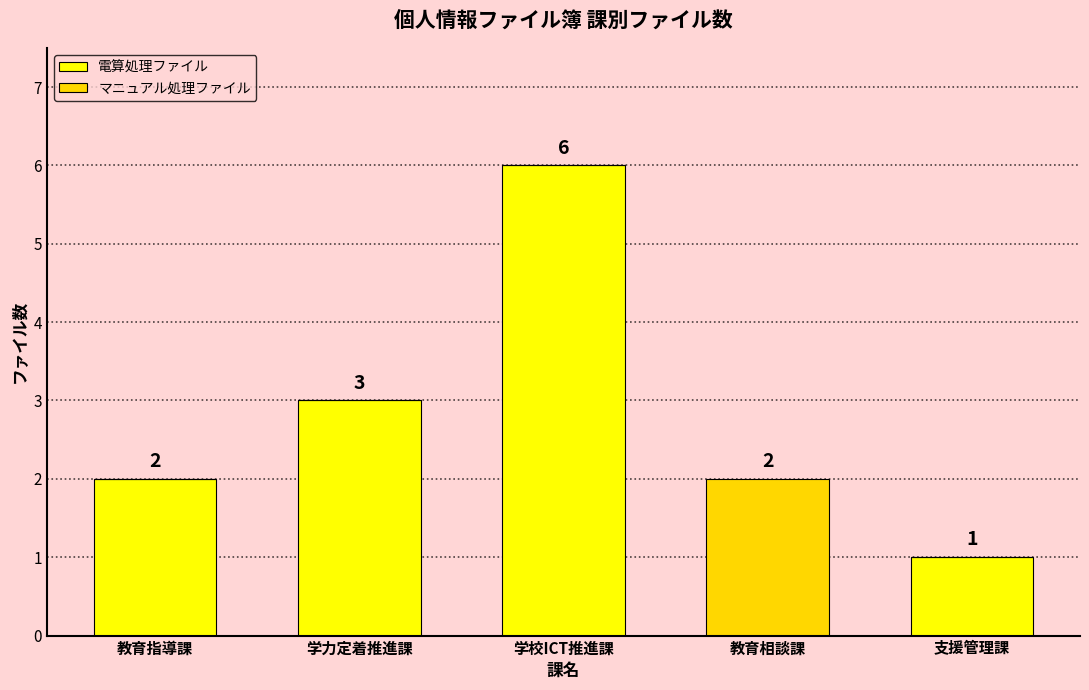

At which category is the sum across all series the highest?

学校ICT推進課